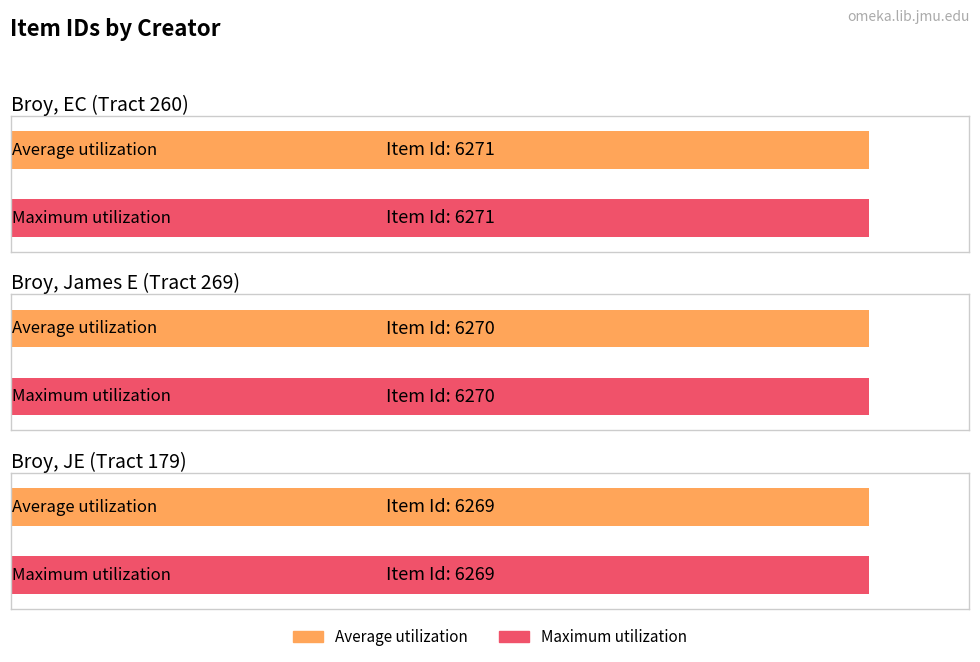

What is the sum of the Average utilization values at Broy, EC (Tract 260) and Broy, James E (Tract 269)?

12541